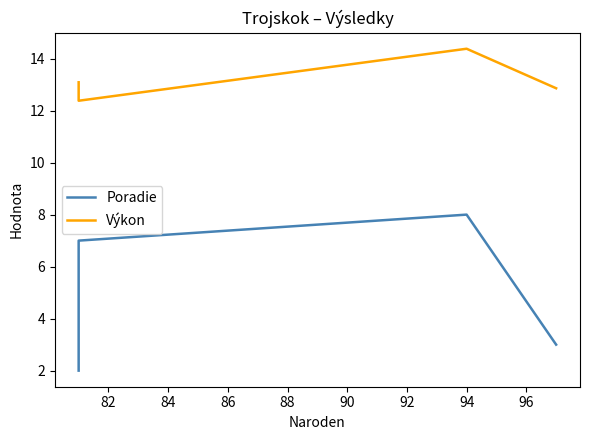

At how many categories does at least one series exceed 11?

4